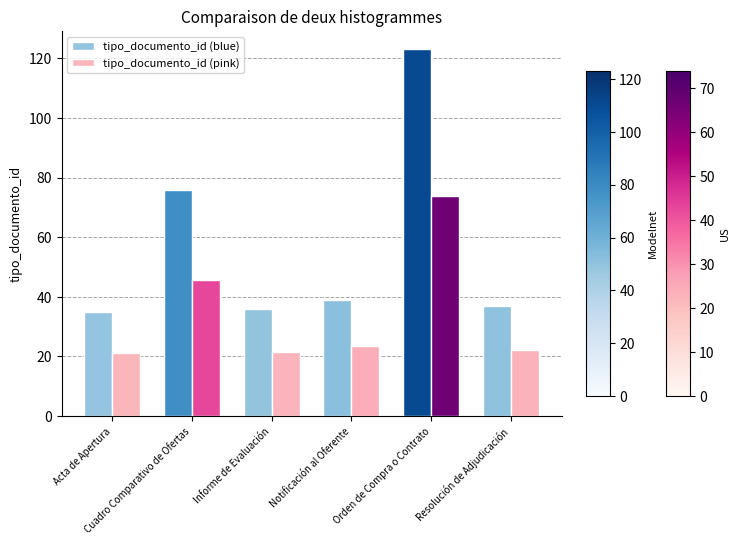

At Orden de Compra o Contrato, list the series in order from largest to smallest.

tipo_documento_id (blue), tipo_documento_id (pink)